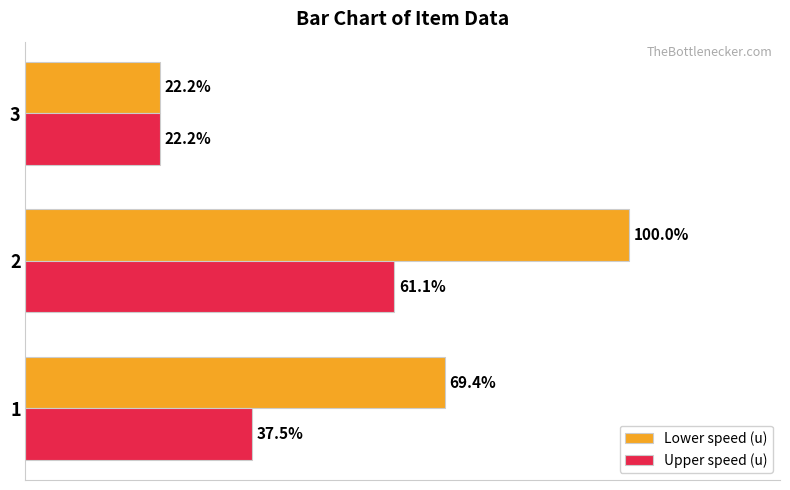

What are all the series names shown in the legend?

Lower speed (u), Upper speed (u)